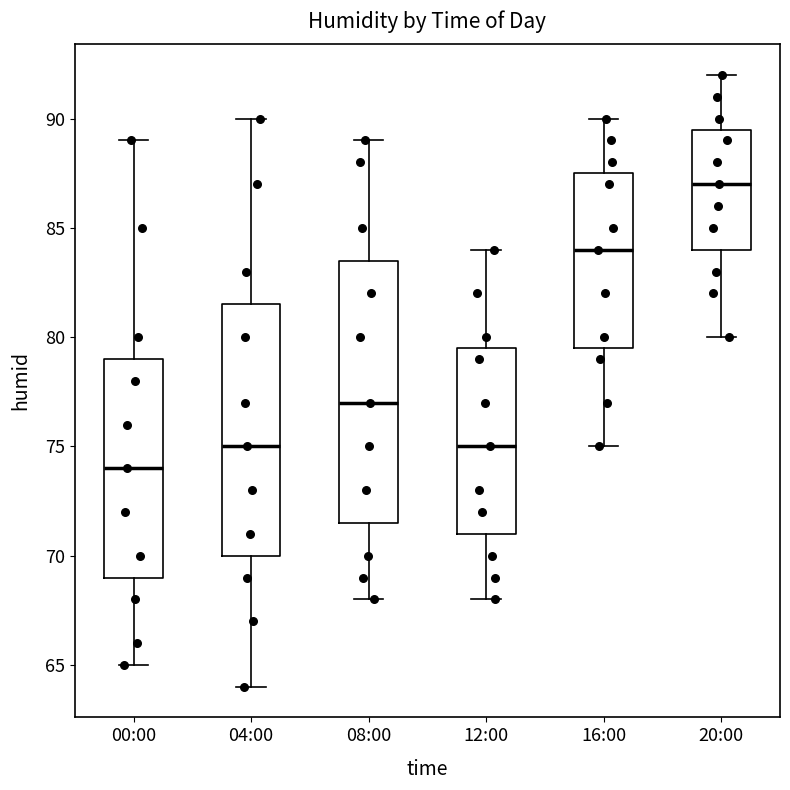

Reading left to right, read every box against the y-axis: the position of its median line, the range the box covers, and the ends of its whiskers. The values are not printed on the chart, so give them approximately, as read against the axis.

00:00: median 74.0, box 69.0 to 79.0, whiskers 65.0 to 89.0
04:00: median 75.0, box 70.0 to 81.5, whiskers 64.0 to 90.0
08:00: median 77.0, box 71.5 to 83.5, whiskers 68.0 to 89.0
12:00: median 75.0, box 71.0 to 79.5, whiskers 68.0 to 84.0
16:00: median 84.0, box 79.5 to 87.5, whiskers 75.0 to 90.0
20:00: median 87.0, box 84.0 to 89.5, whiskers 80.0 to 92.0